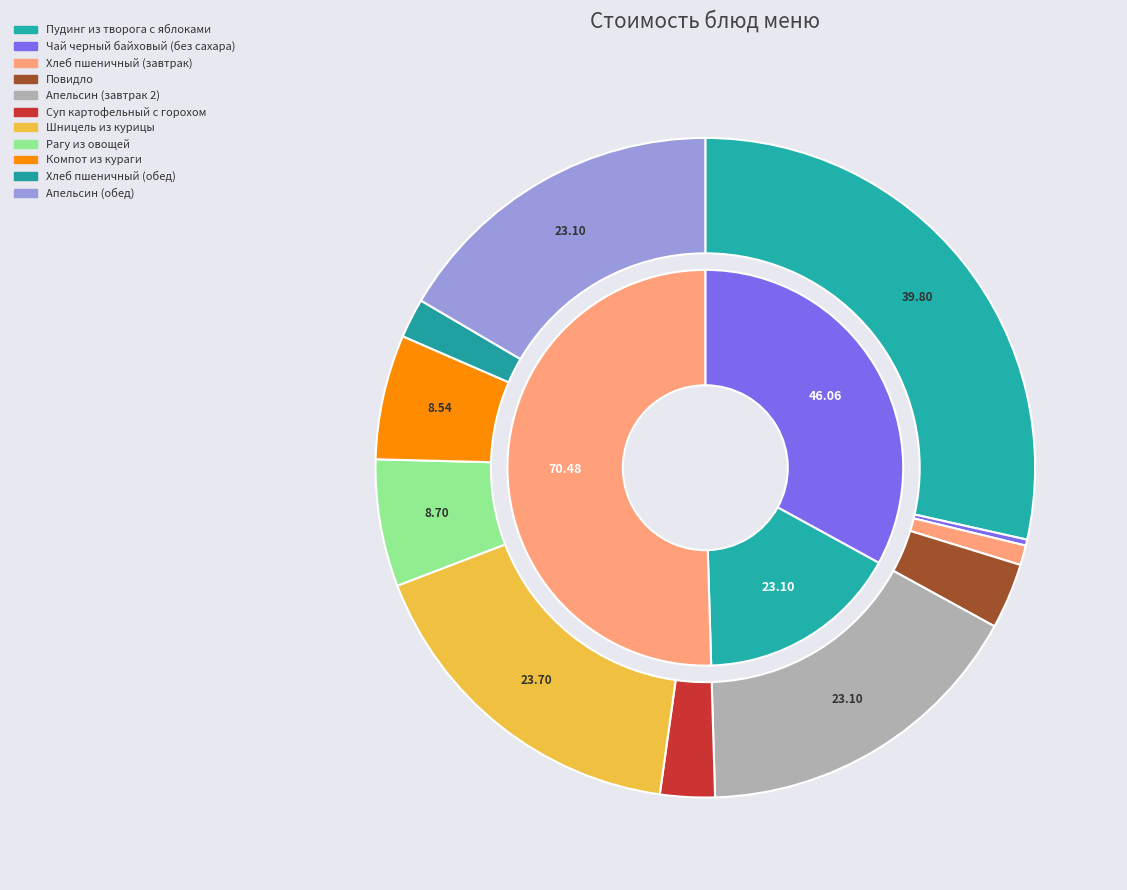

To the nearest percent, what percentage of the pie is Суп картофельный с горохом?

3%